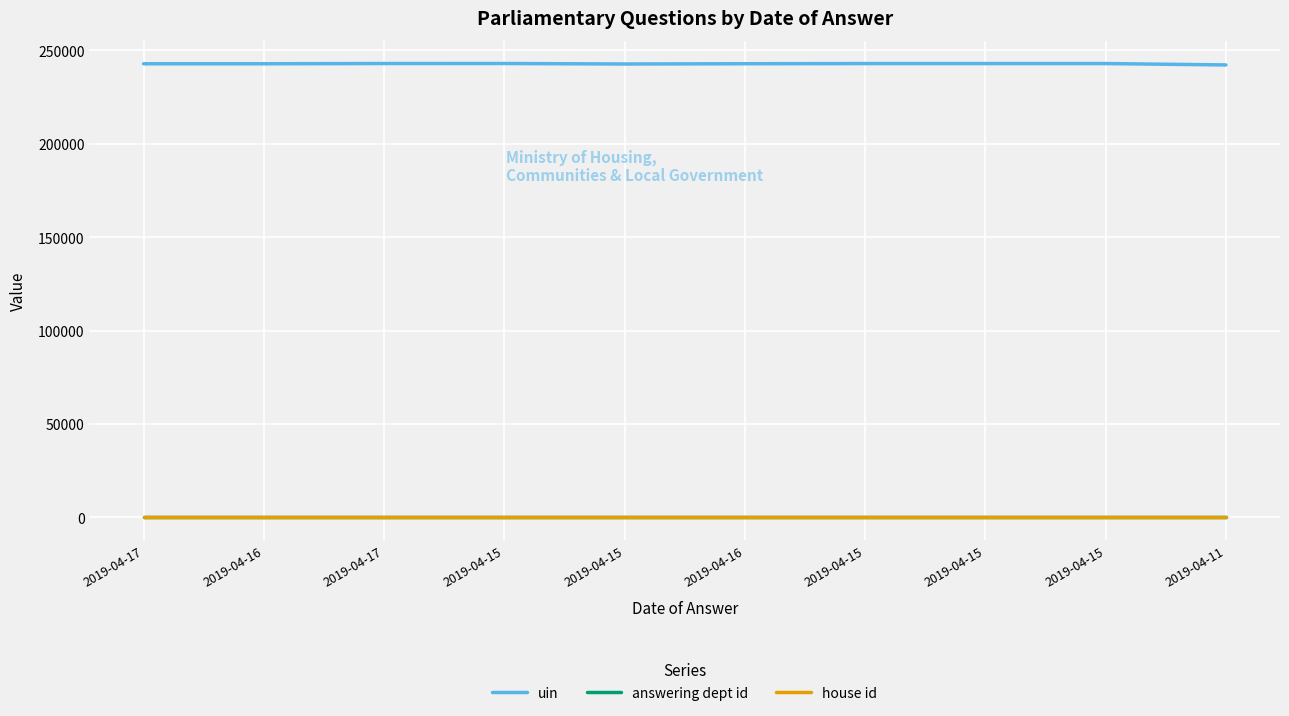

Is this an area chart (filled region under the line)?

No